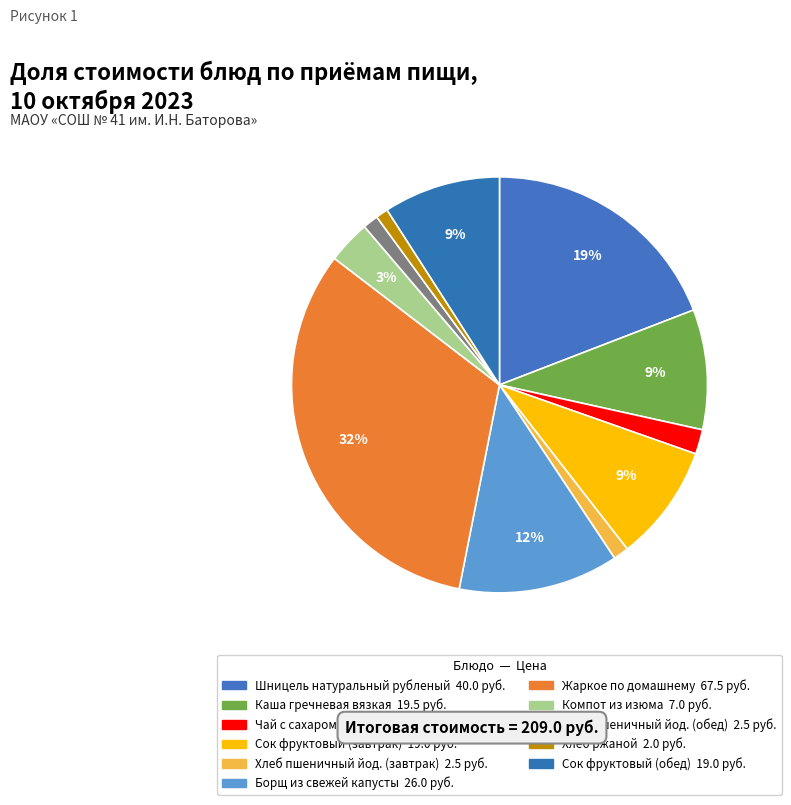

Does Чай с сахаром represent more than half of the total?

No